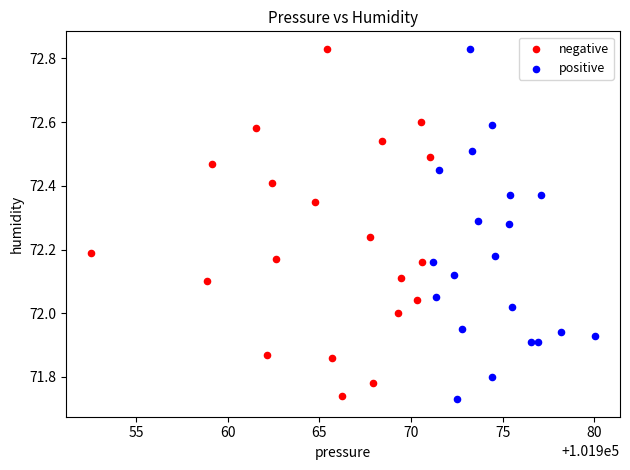

Which series contains the lowest Y value?

positive